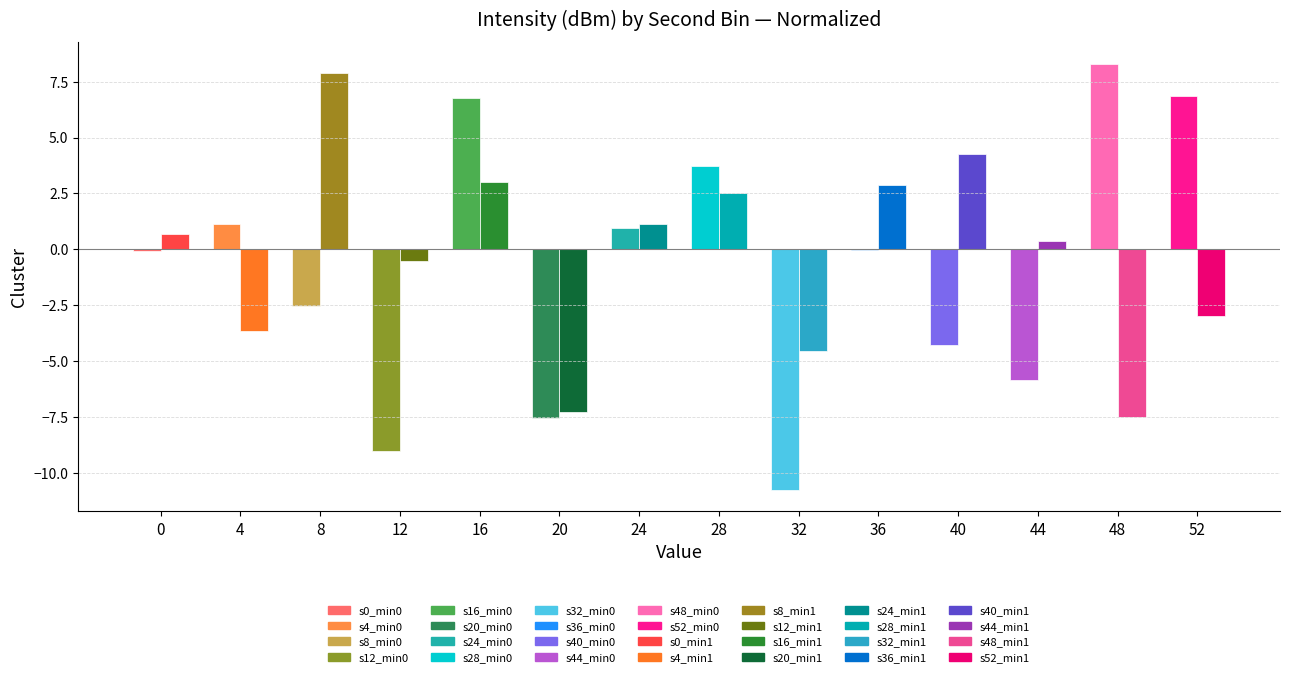

What is the total value across all series at 12?

-9.5